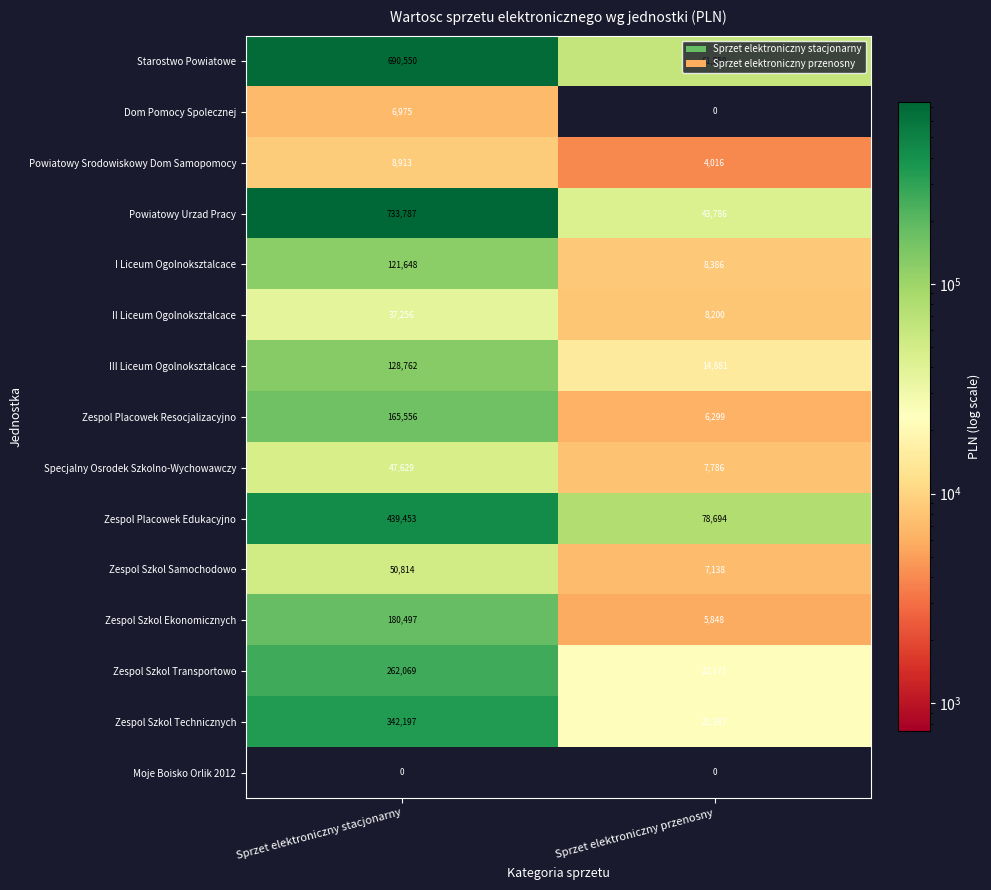

How many categories are shown in the chart?

2